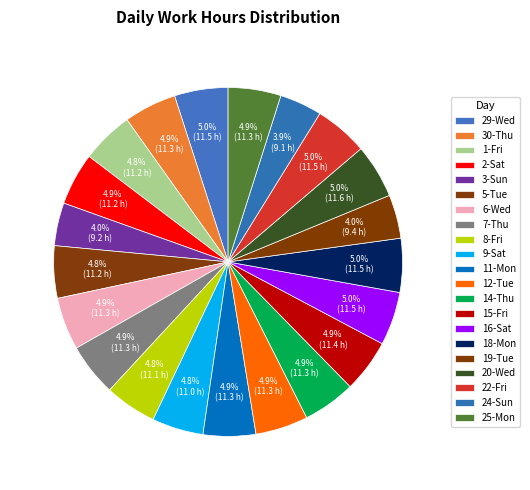

What is the largest slice in the pie chart?

Wed